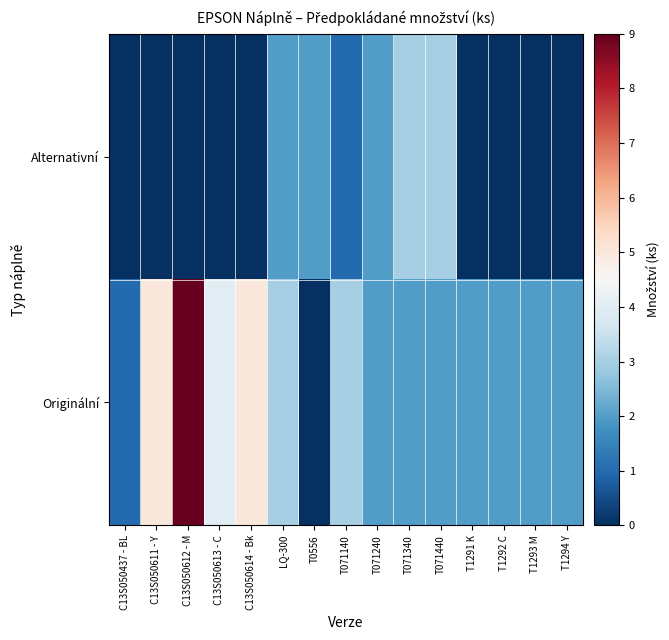

Rank the series at C13S050611 - Y from highest to lowest value.

Originální, Alternativní